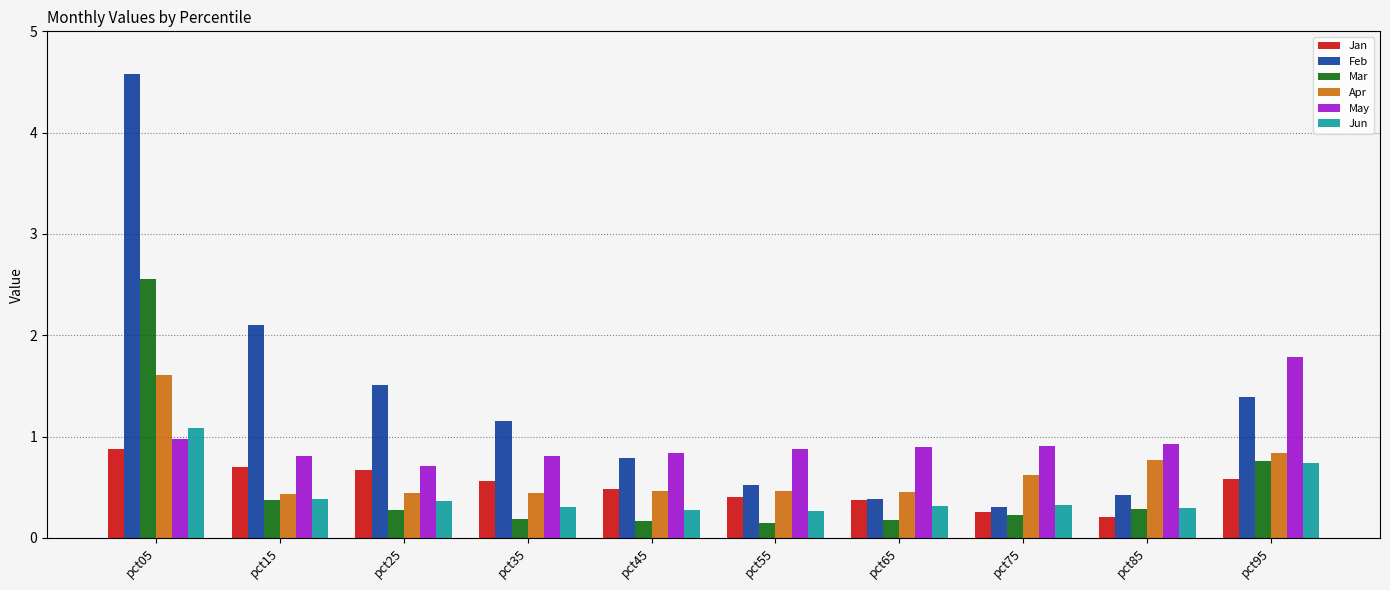

At which label does Feb reach its peak?

pct05